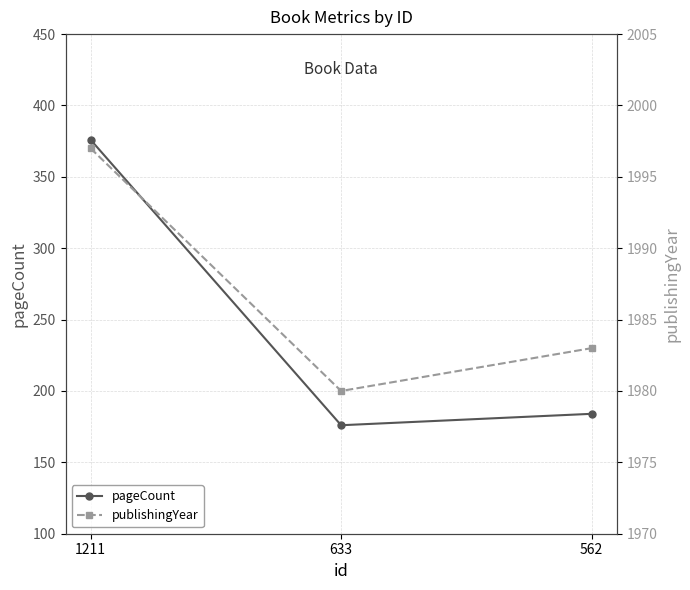

True or false: pageCount has a value of 176 at 633.

True